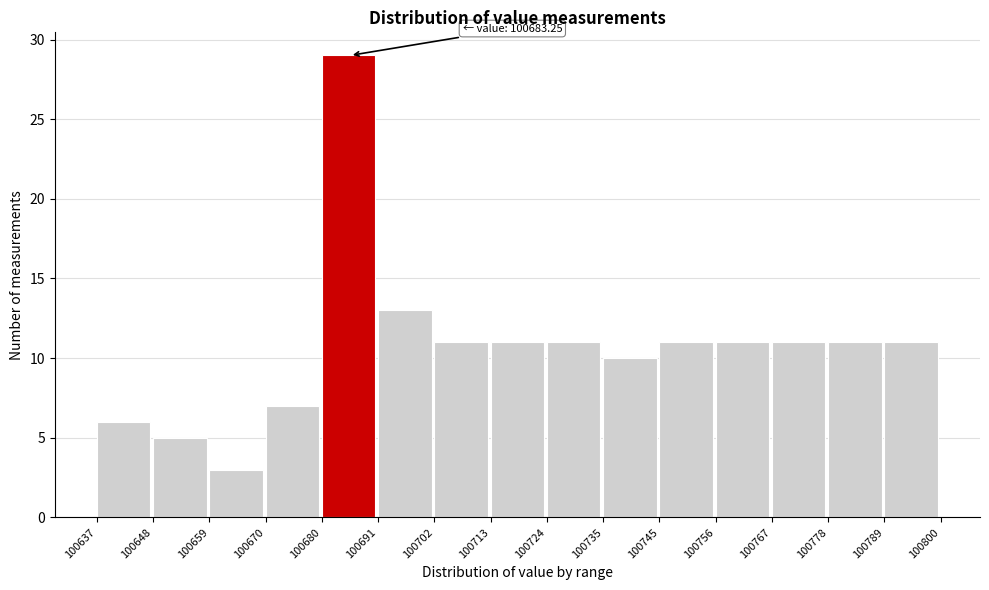

Over which range of the x-axis is the bar tallest?

100680 to 100691